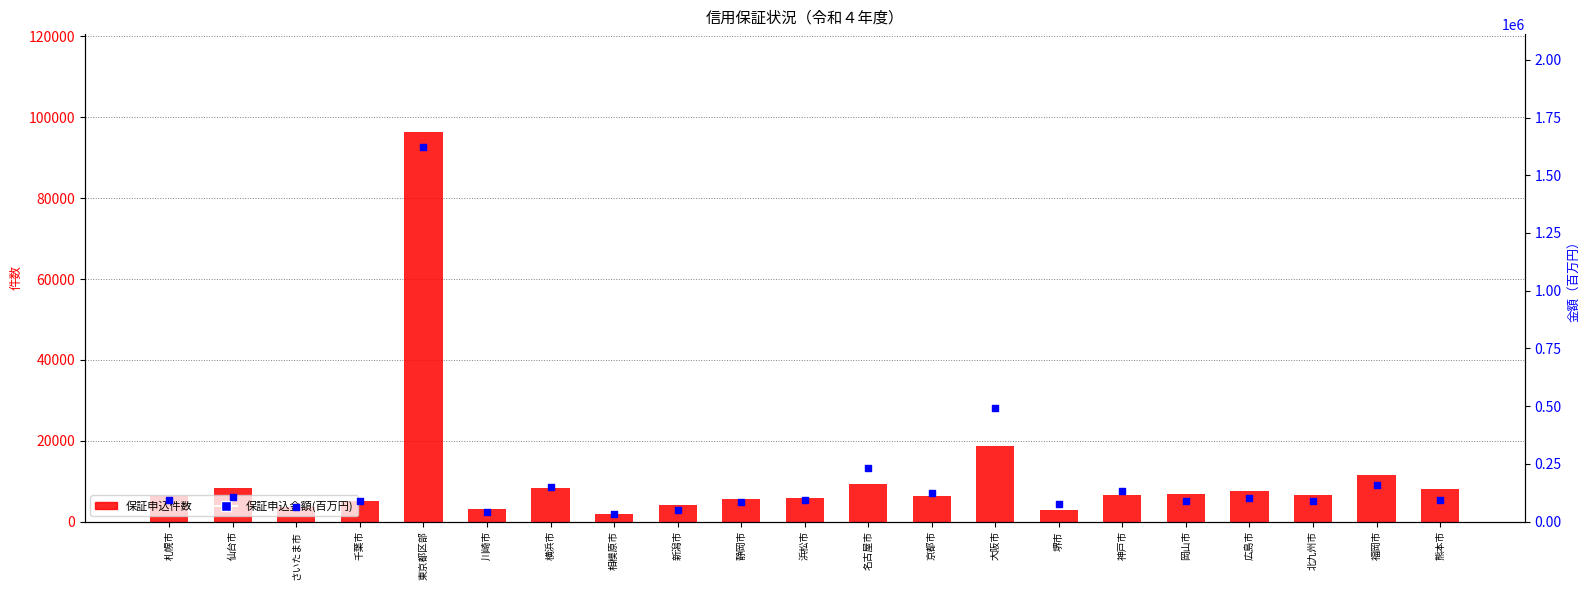

Which series has the widest spread of Y values?

保証申込金額(百万円)